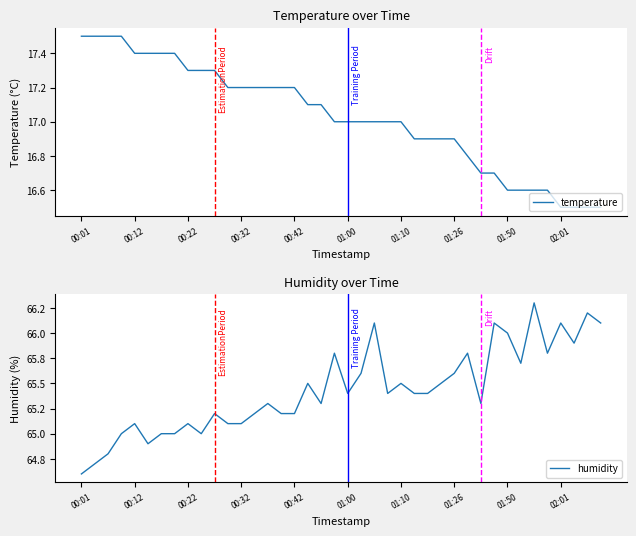

Rank the series by their average value, from highest to lowest.

humidity, temperature